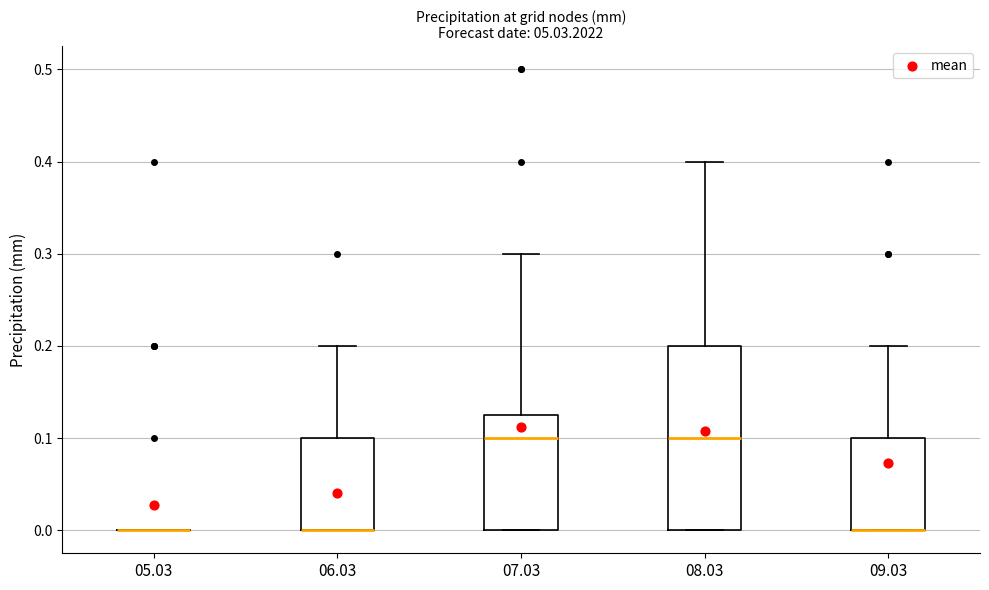

Reading left to right, read every box against the y-axis: the position of its median line, the range the box covers, and the ends of its whiskers. The values are not printed on the chart, so give them approximately, as read against the axis.

05.03: box collapsed to a line at 0.00, whiskers 0.00 to 0.00
06.03: median 0.00 (drawn on the box's lower edge), box 0.00 to 0.10, whiskers 0.00 to 0.20
07.03: median 0.10, box 0.00 to 0.13, whiskers 0.00 to 0.30
08.03: median 0.10, box 0.00 to 0.20, whiskers 0.00 to 0.40
09.03: median 0.00 (drawn on the box's lower edge), box 0.00 to 0.10, whiskers 0.00 to 0.20